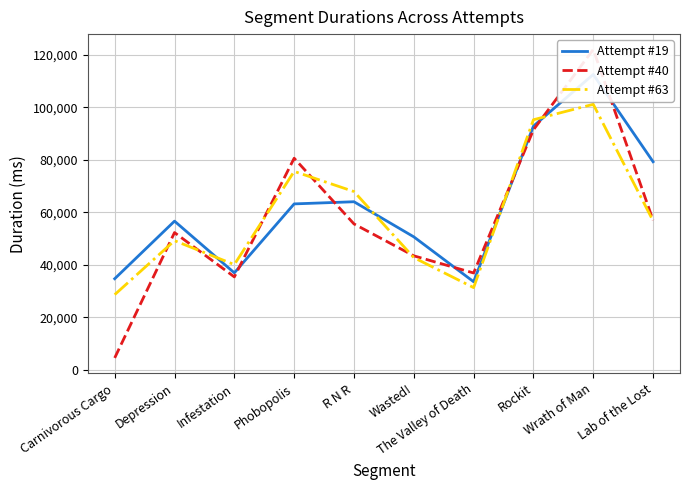

The value of Attempt #19 at The Valley of Death is 33571. True or false?

True